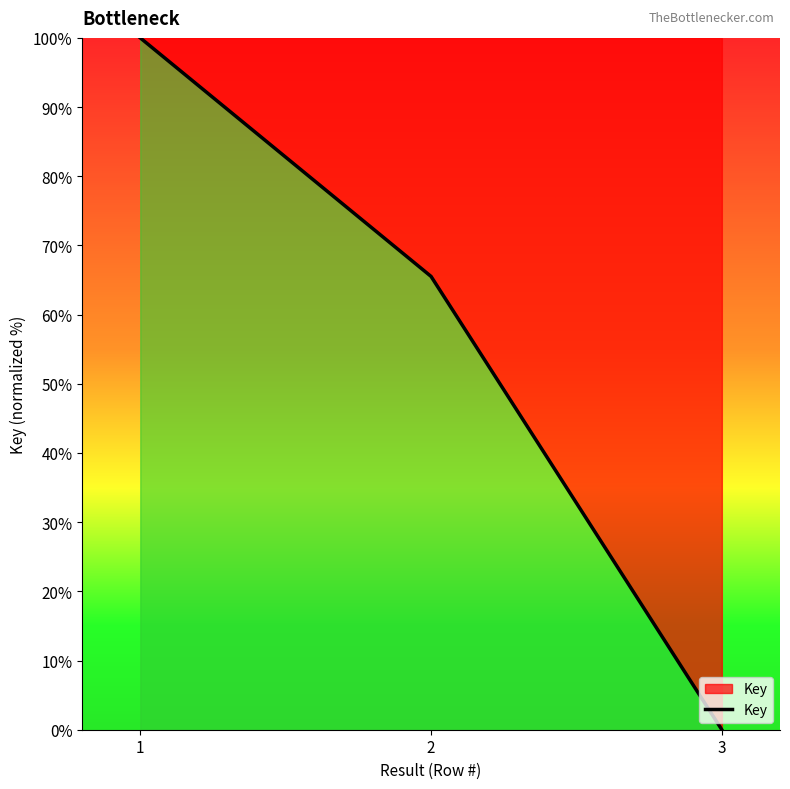

Reading left to right, extract all data points from this chart.

1=100.0	2=65.5	3=0.0